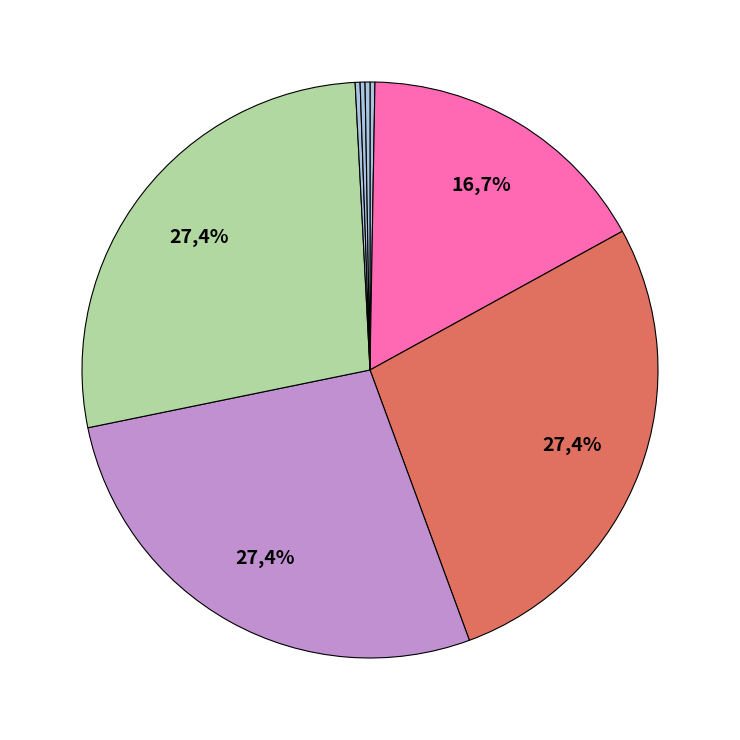

To the nearest percent, what percentage of the pie is 2019-04-30T17:34:54.278Z?

17%